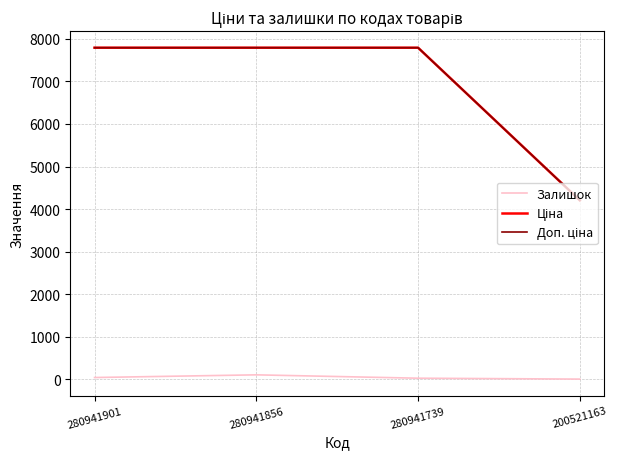

Is it true that Залишок equals 102.0 at 280941856?

True